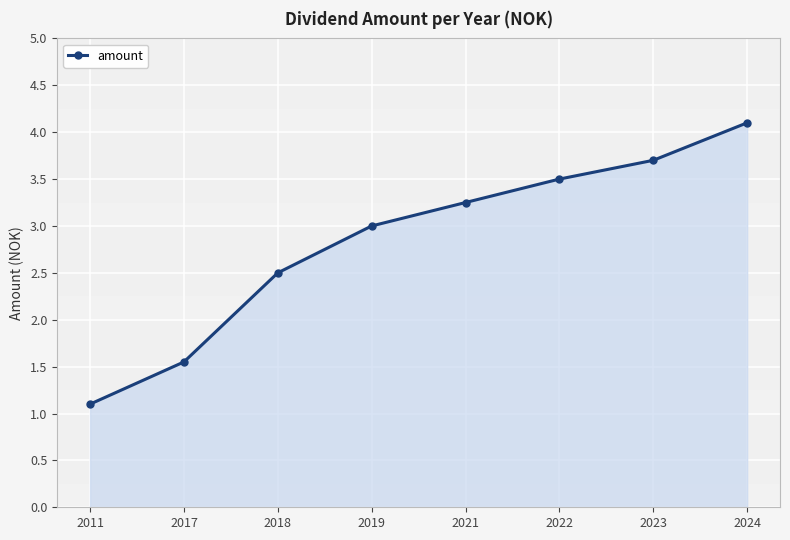

True or false: there are more than 2 points higher than both neighbors.

False